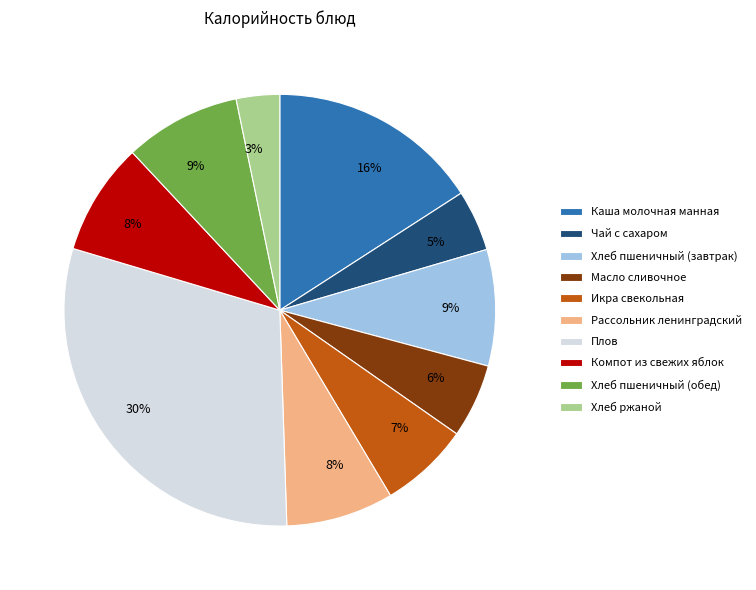

To the nearest percent, what is the combined percentage of Икра свекольная and Каша молочная манная?

23%